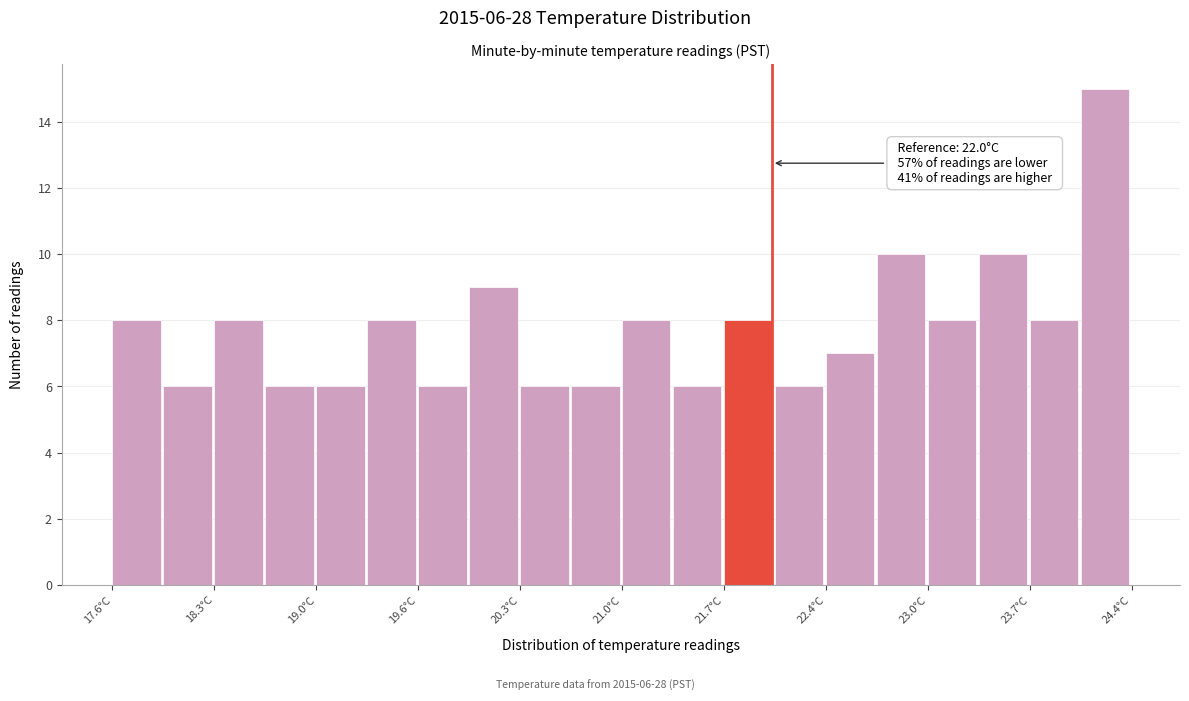

Around what value on the x-axis is the tallest bar? Give the approximate position of its centre, as read against the axis.

24.2